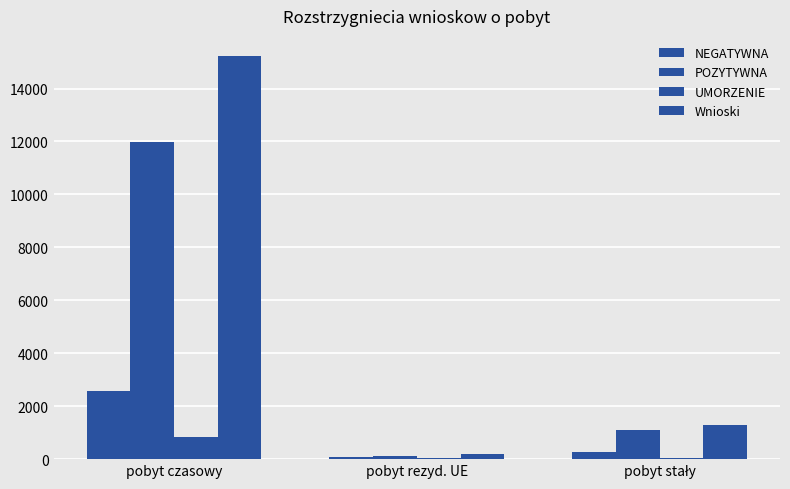

What is the difference between the maximum and minimum values in the UMORZENIE series?

795